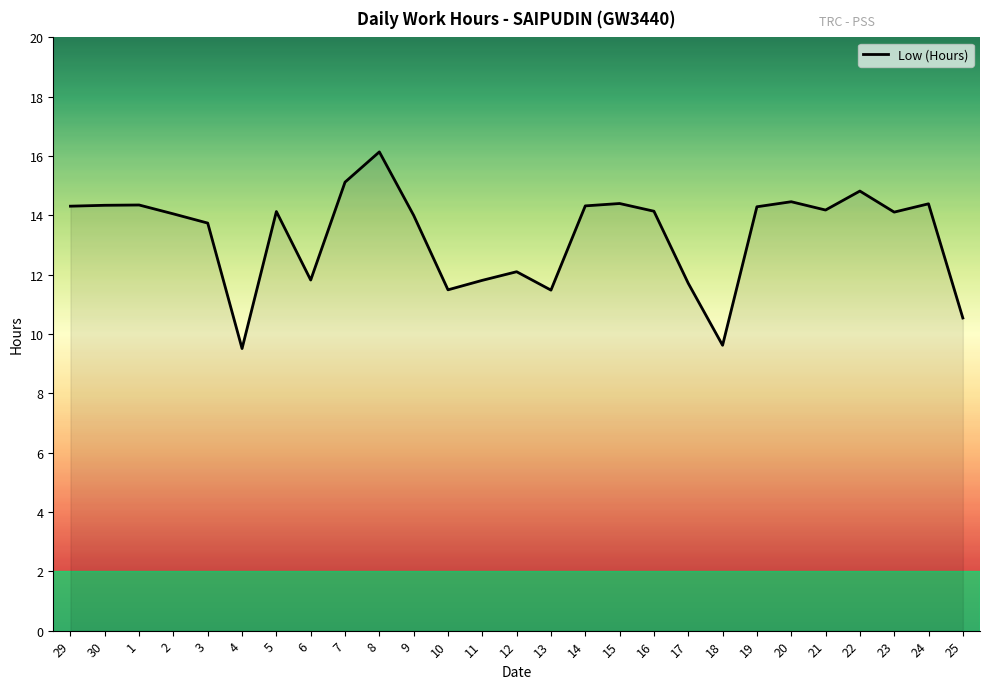

What position from the right is 11?

15